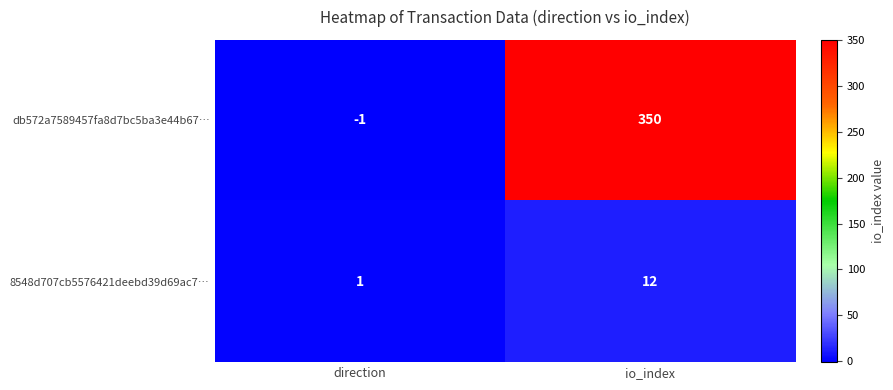

Which category has the highest value across all series?

io_index